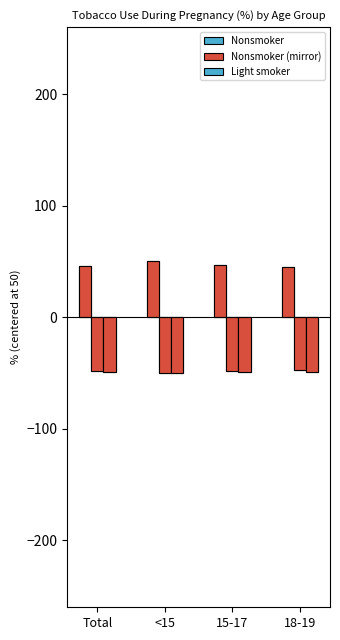

At which category does the chart reach its peak across all series?

<15